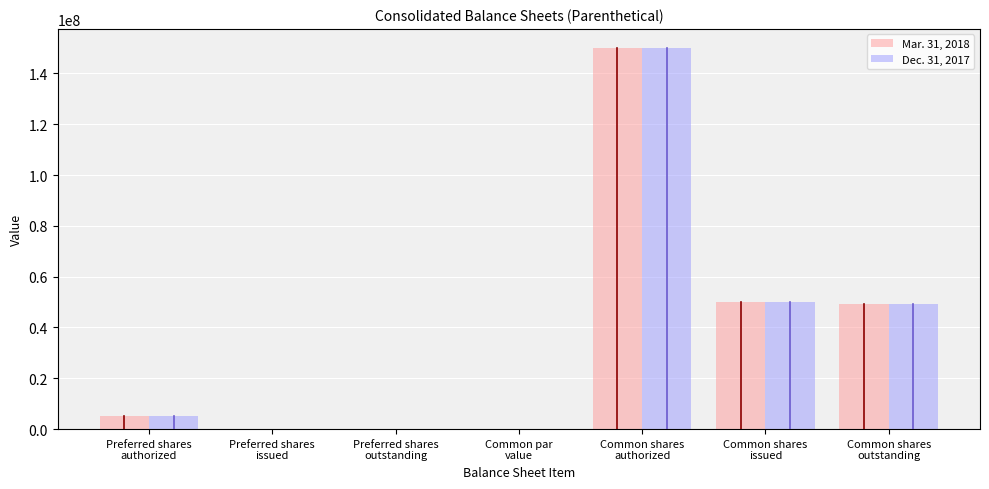

How many series are shown in this chart?

2